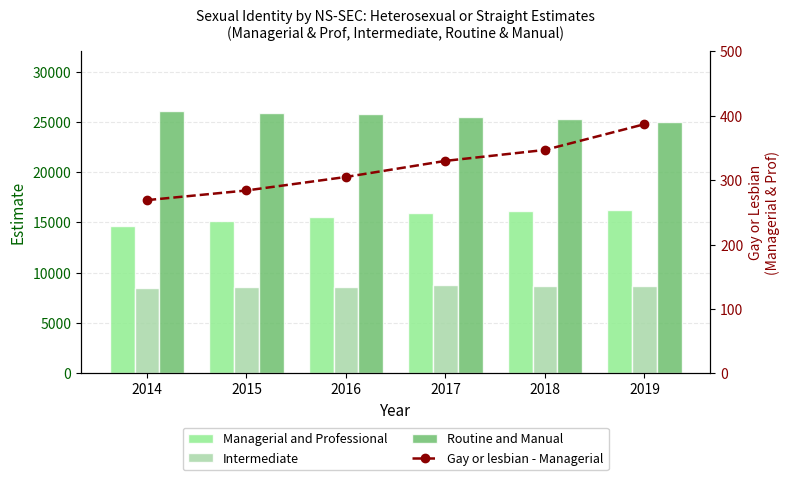

Rank the series at 2019 from highest to lowest value.

Routine and Manual, Managerial and Professional, Intermediate, Gay or lesbian - Managerial